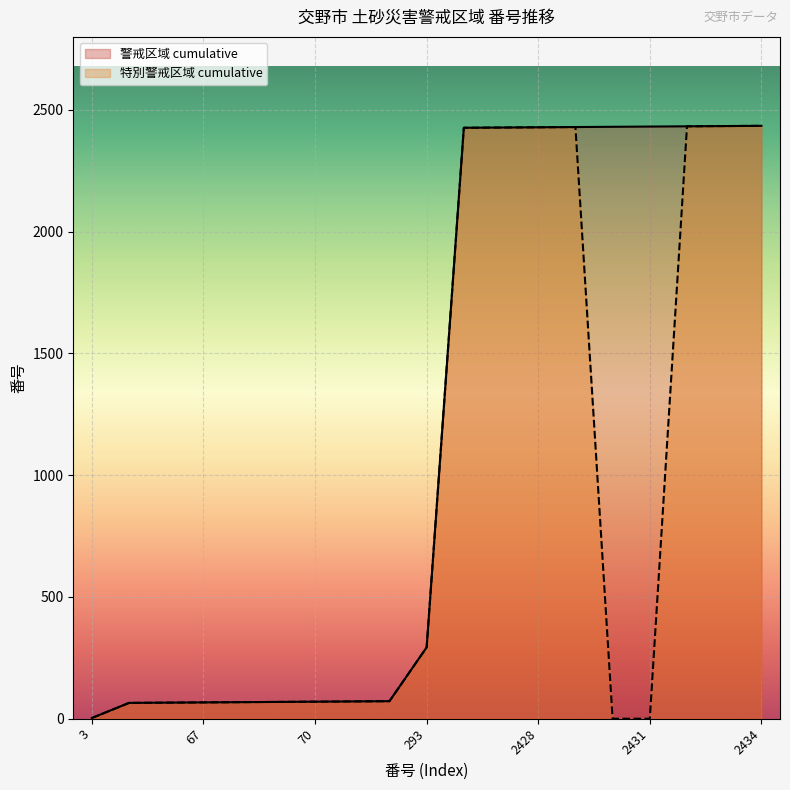

Rank the categories by 特別警戒区域 cumulative value from highest to lowest.

2434, 2433, 2432, 2429, 2428, 2427, 2426, 293, 72, 71, 70, 69, 68, 67, 66, 65, 3, 2430, 2431